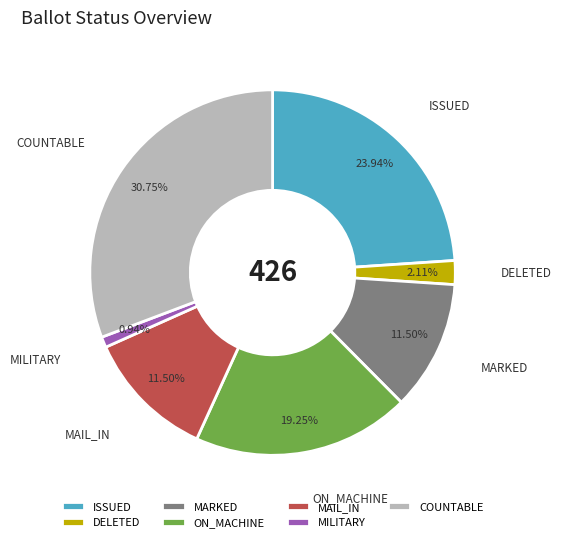

How many slices are in this pie chart?

7